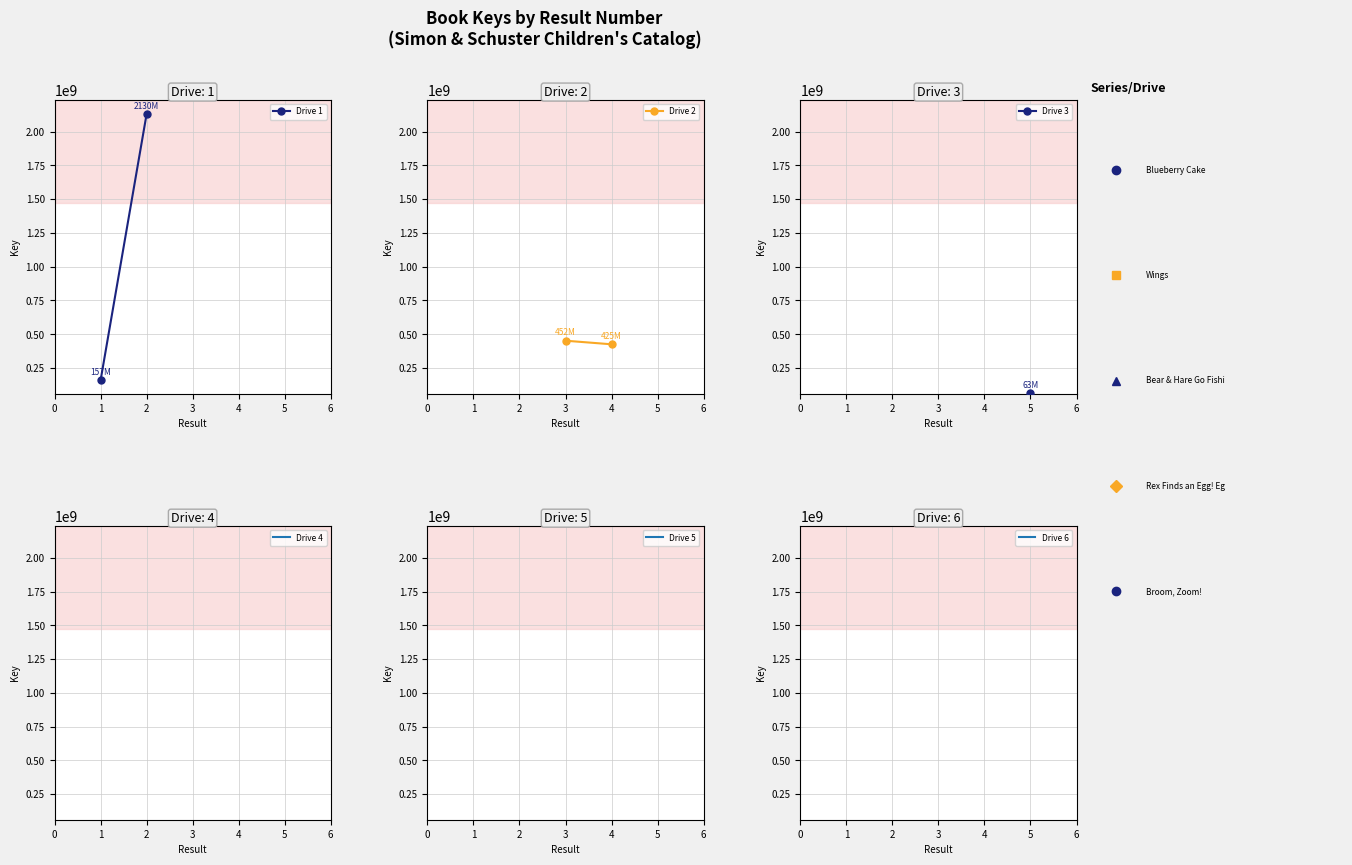

Is this an area chart (filled region under the line)?

No